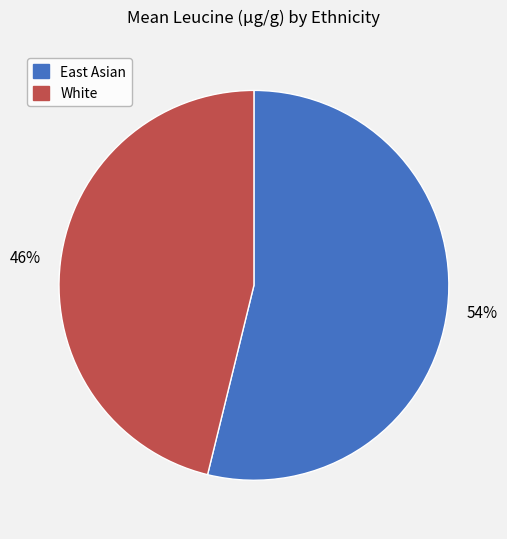

Count the number of slices in the pie.

2